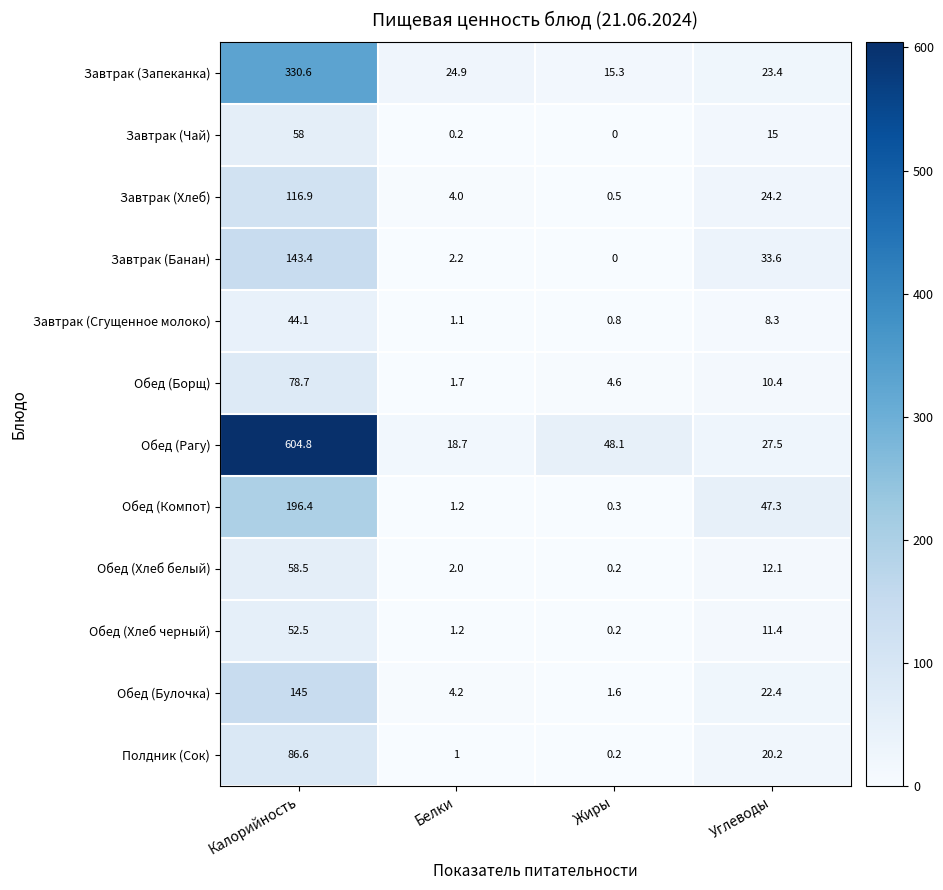

What is the sum of the Завтрак (Банан) values at Калорийность and Углеводы?

177.0